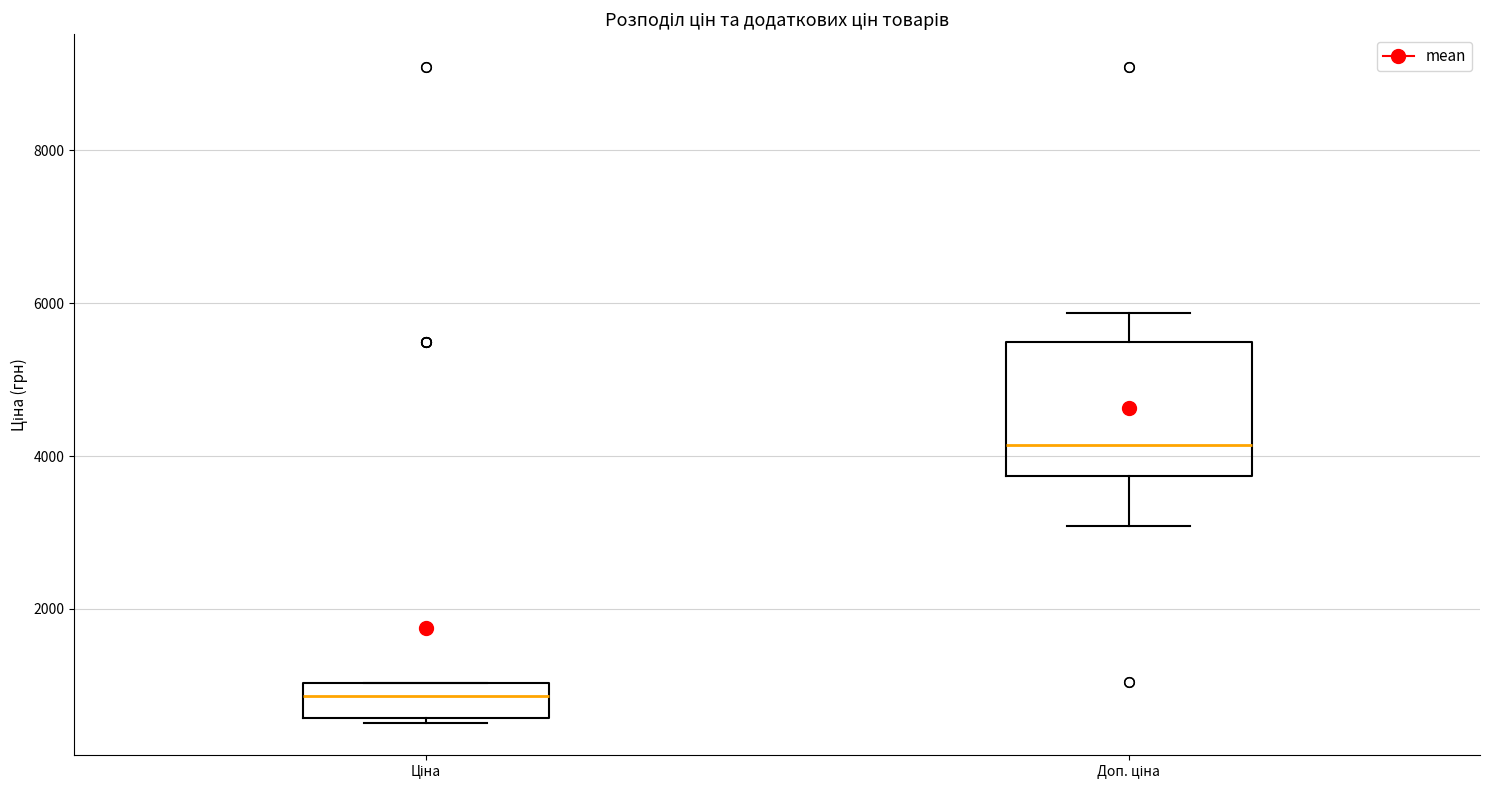

Which box's median line is the highest?

Доп. ціна